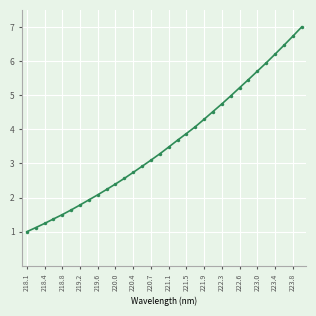

Reading right to left, extract all data points from this chart.

7.0	6.7	6.5	6.2	5.9	5.7	5.5	5.2	5.0	4.7	4.5	4.3	4.1	3.9	3.7	3.5	3.3	3.1	2.9	2.7	2.6	2.4	2.2	2.1	1.9	1.8	1.6	1.5	1.4	1.2	1.1	1.0